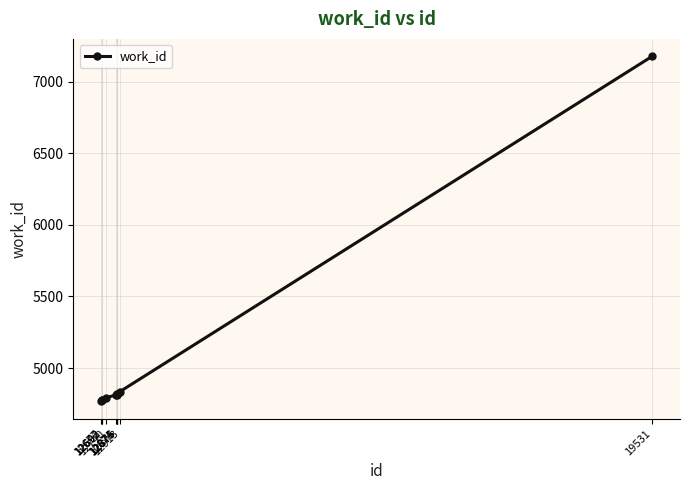

What is the maximum value shown in the chart?

7177